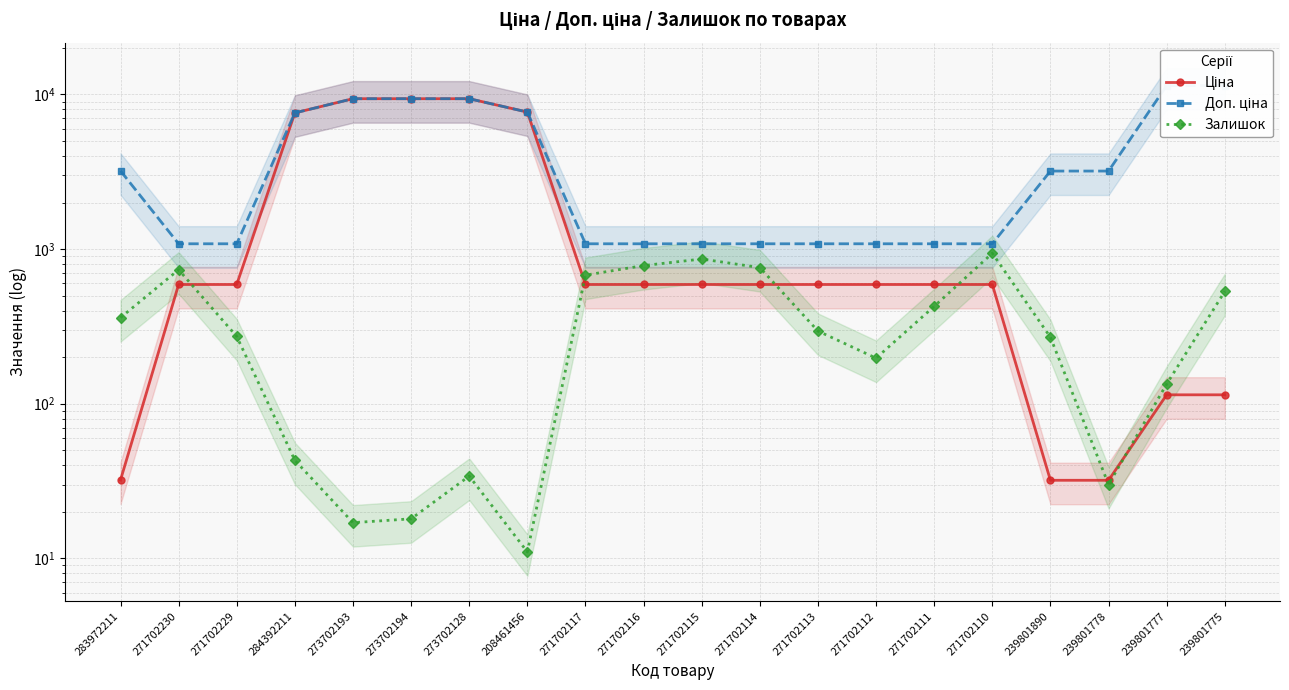

How many values in the Доп. ціна series exceed 3195?

8